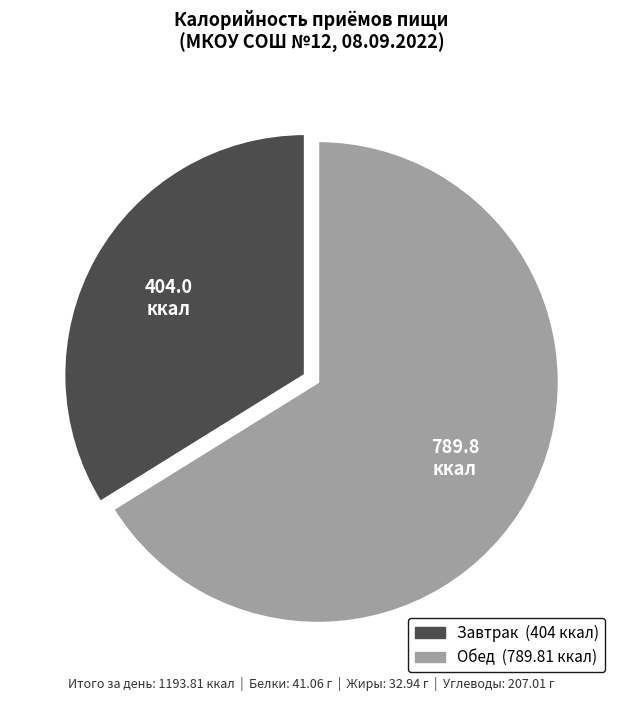

What is the largest slice in the pie chart?

Обед